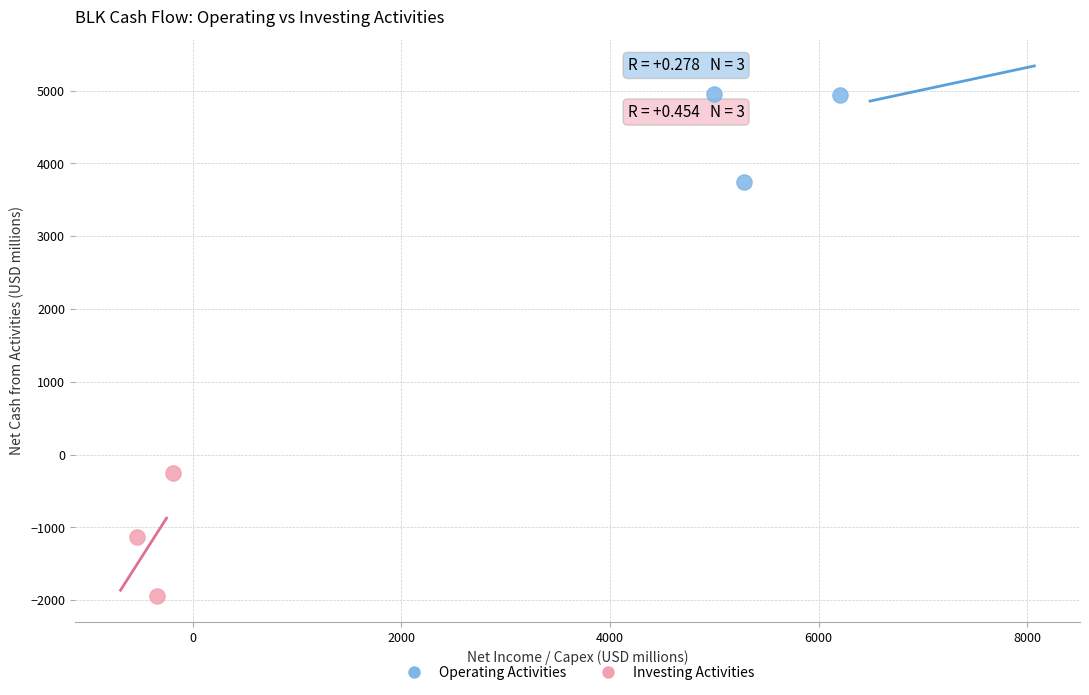

Which series has the widest spread of Y values?

Investing Activities